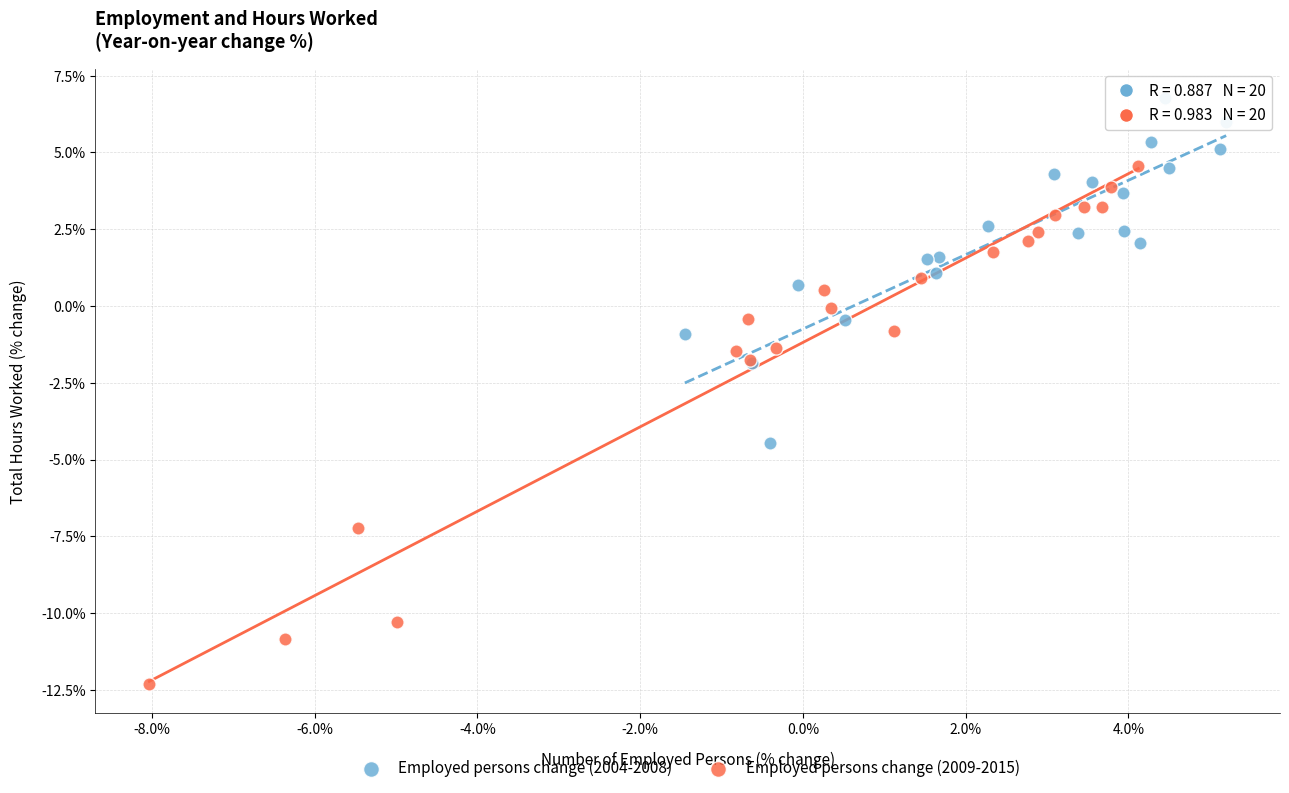

Which series reaches the minimum Y coordinate?

Employed persons change (2009-2015)